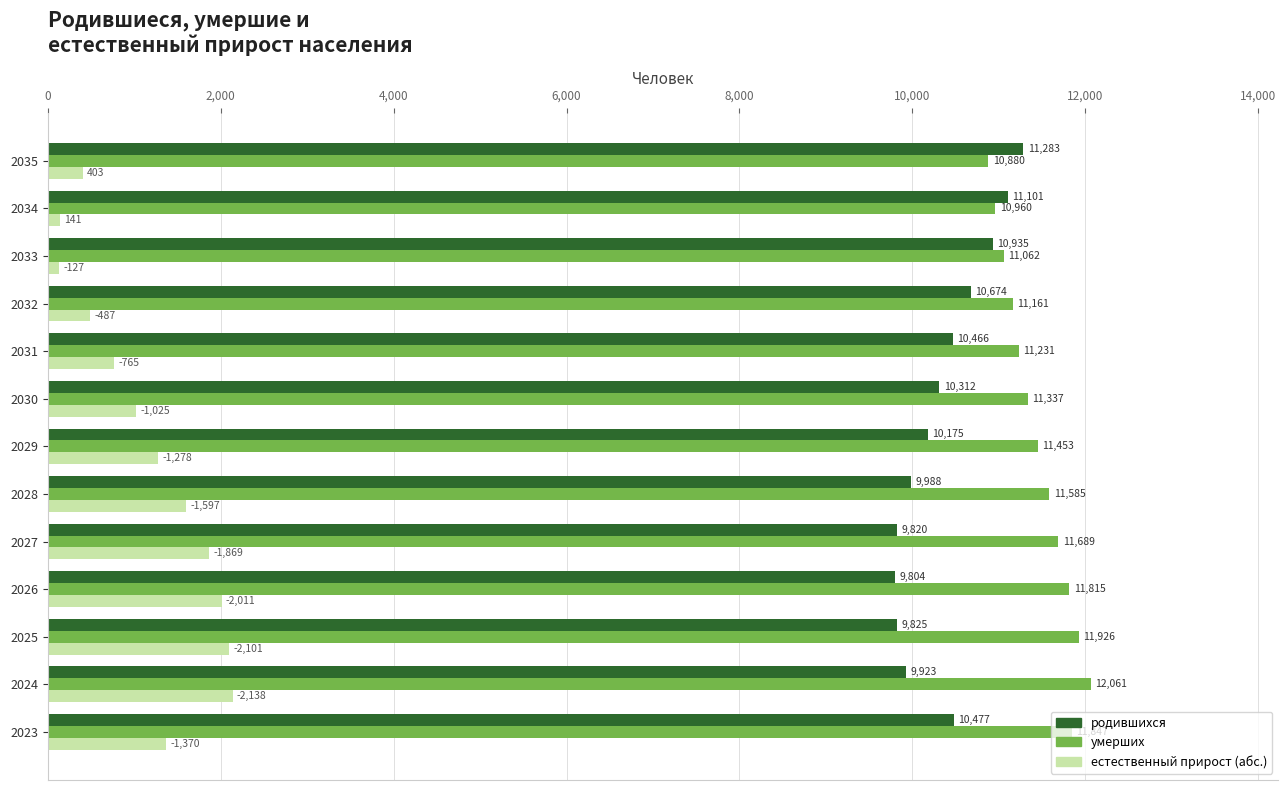

What is the total value across all series at 2026?

23630